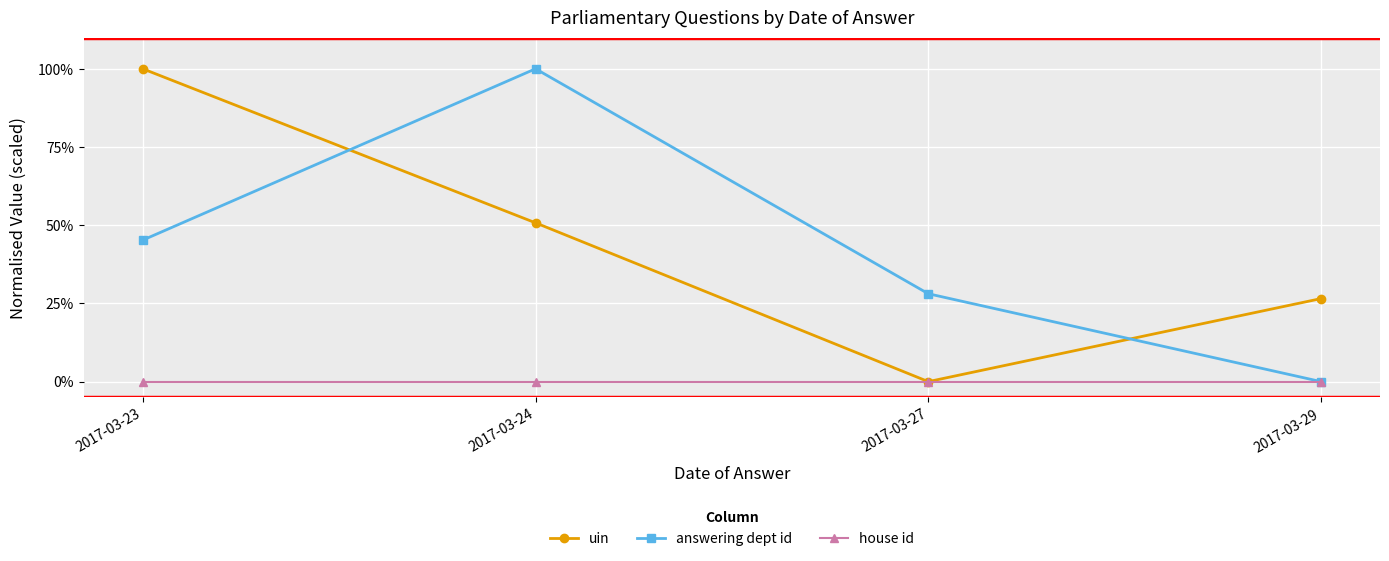

Does the chart have visible grid lines?

Yes